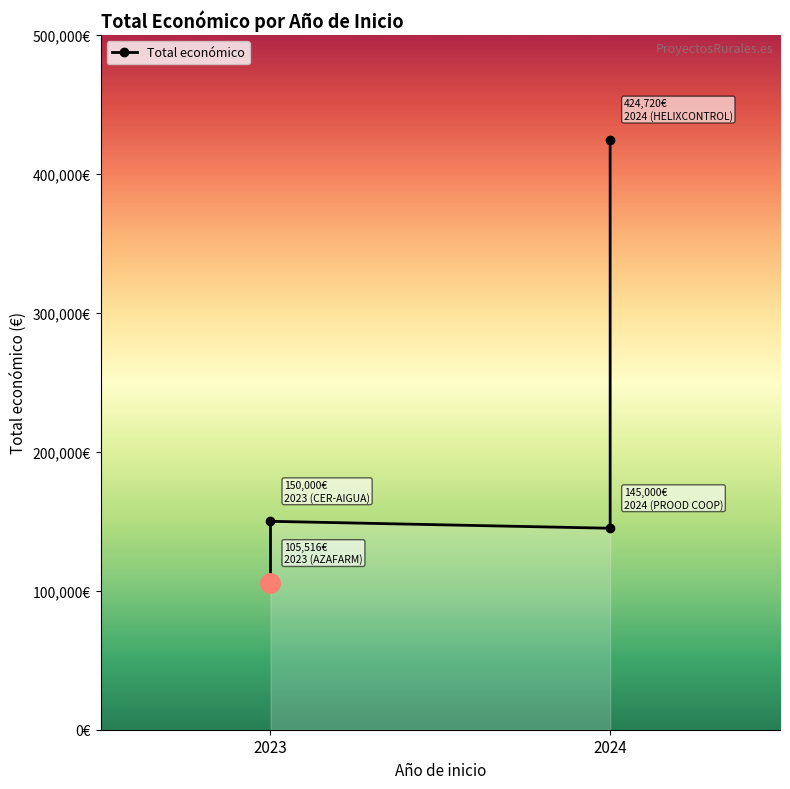

Is it true that the value at 2024 (HELIXCONTROL) is 424720?

True